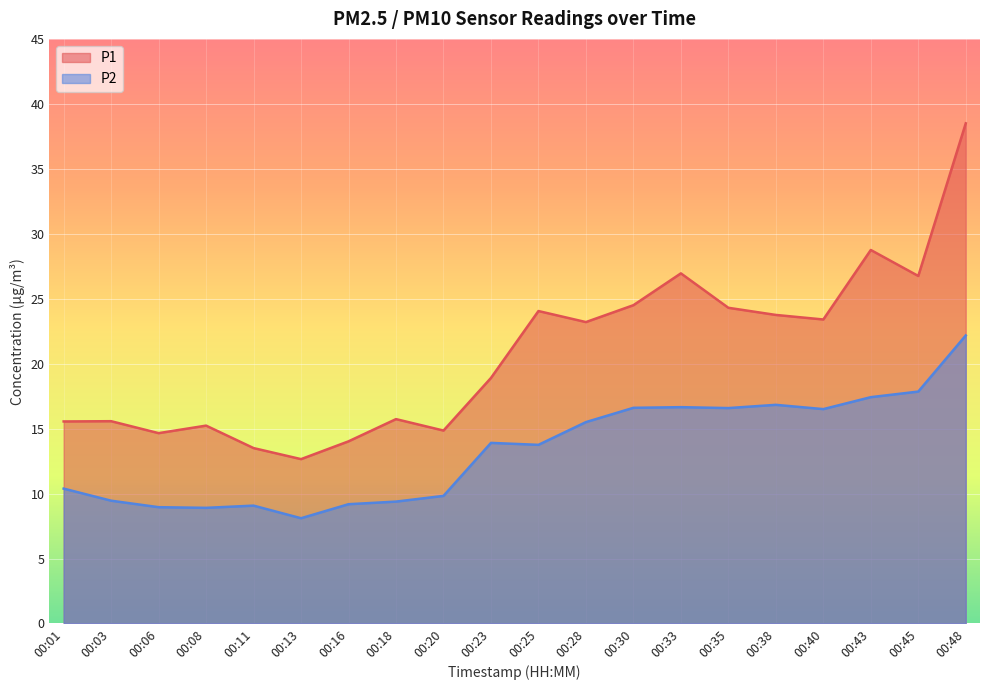

True or false: P2 and P1 intersect in this chart.

False